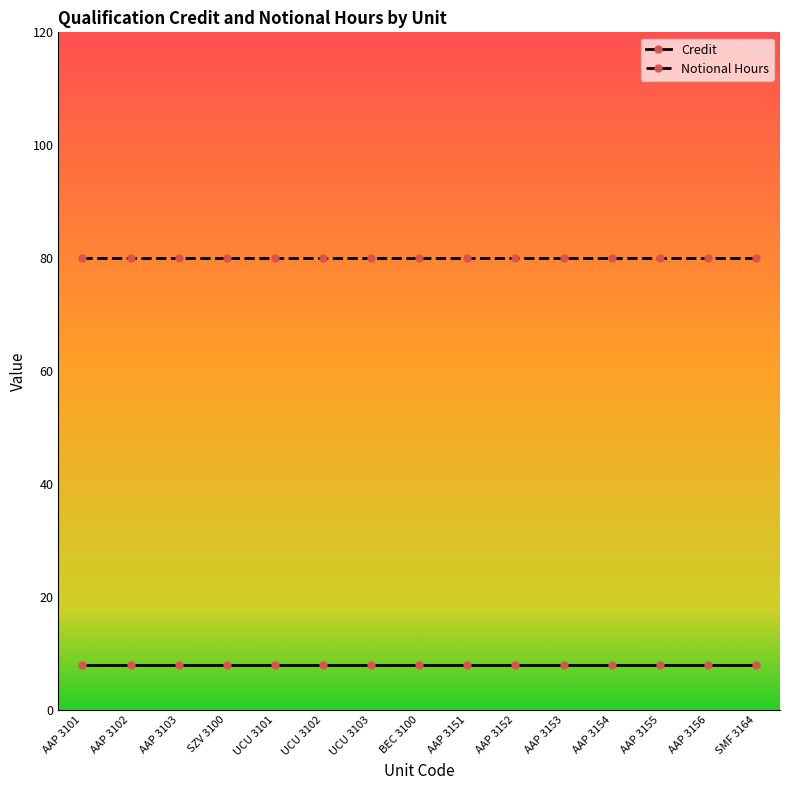

Reading right to left, list all the values displayed in this chart.

Credit: SMF 3164=8	AAP 3156=8	AAP 3155=8	AAP 3154=8	AAP 3153=8	AAP 3152=8	AAP 3151=8	BEC 3100=8	UCU 3103=8	UCU 3102=8	UCU 3101=8	SZV 3100=8	AAP 3103=8	AAP 3102=8	AAP 3101=8
Notional Hours: SMF 3164=80	AAP 3156=80	AAP 3155=80	AAP 3154=80	AAP 3153=80	AAP 3152=80	AAP 3151=80	BEC 3100=80	UCU 3103=80	UCU 3102=80	UCU 3101=80	SZV 3100=80	AAP 3103=80	AAP 3102=80	AAP 3101=80